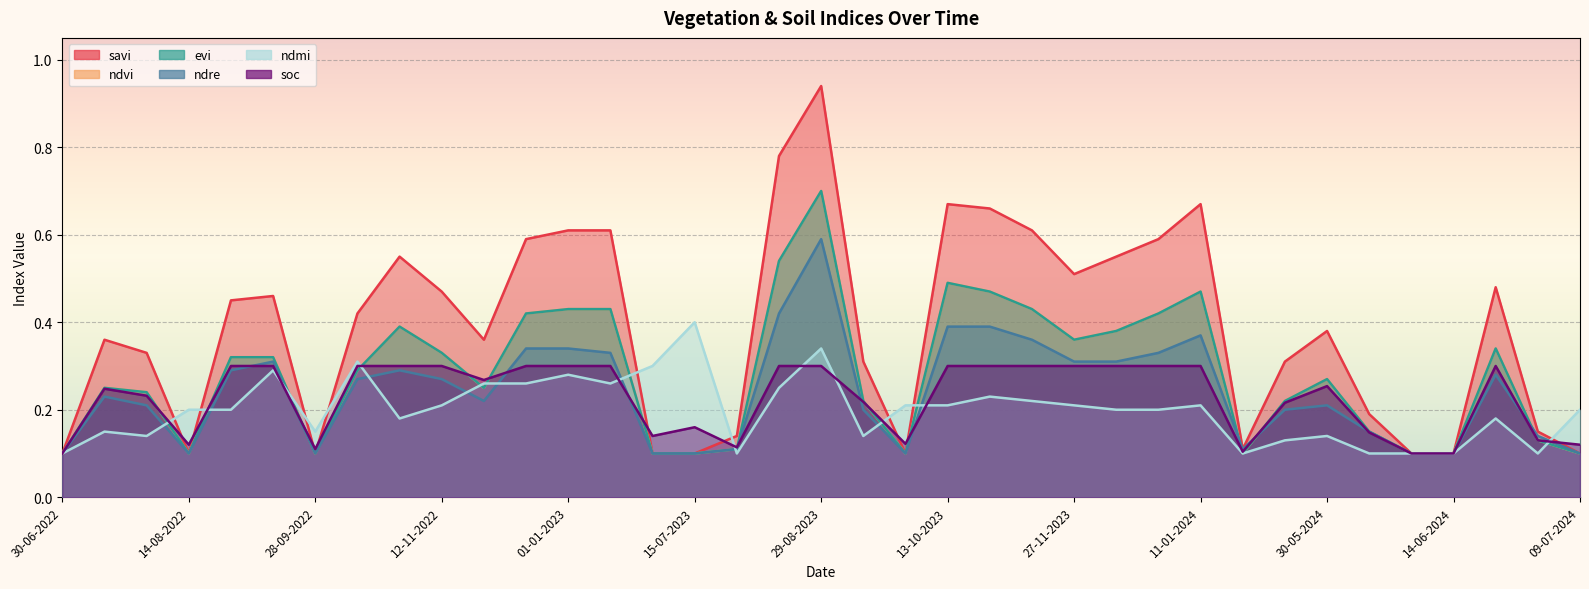

Which category has the lowest value in the soc series?

30-06-2022